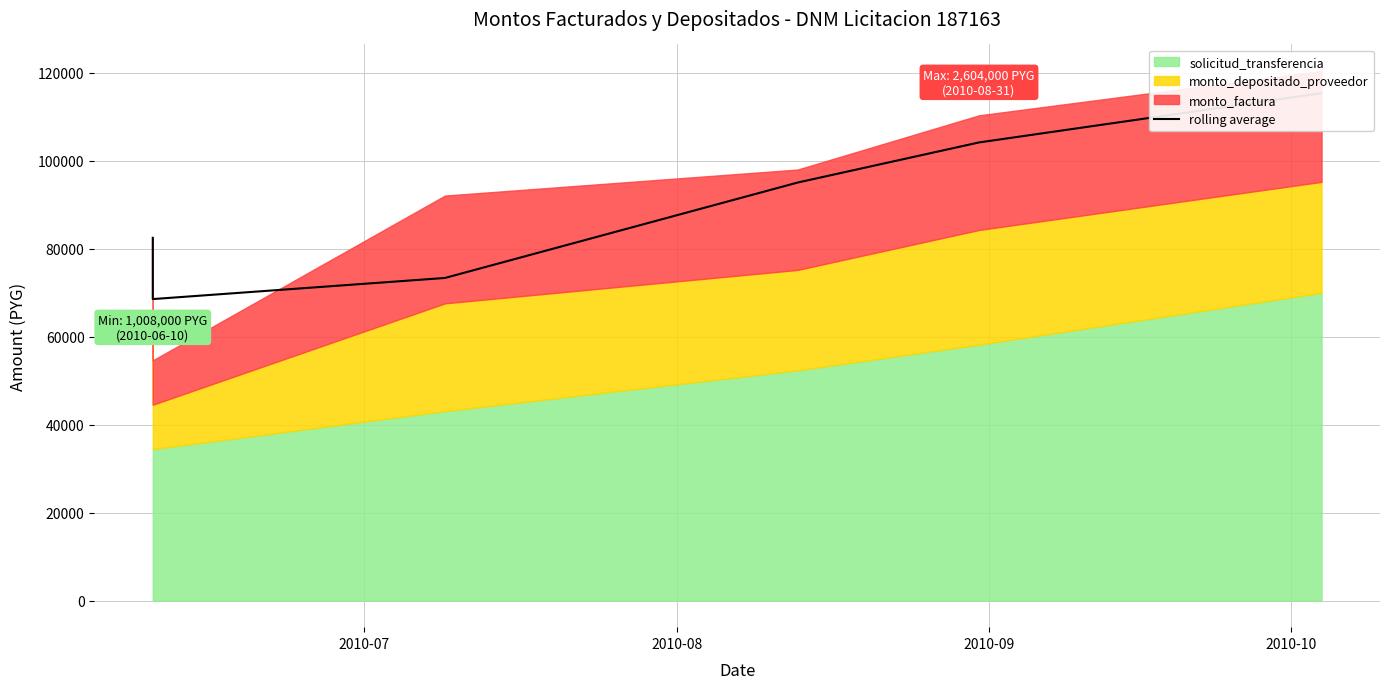

True or false: the data has more than 0 interior local peaks.

False